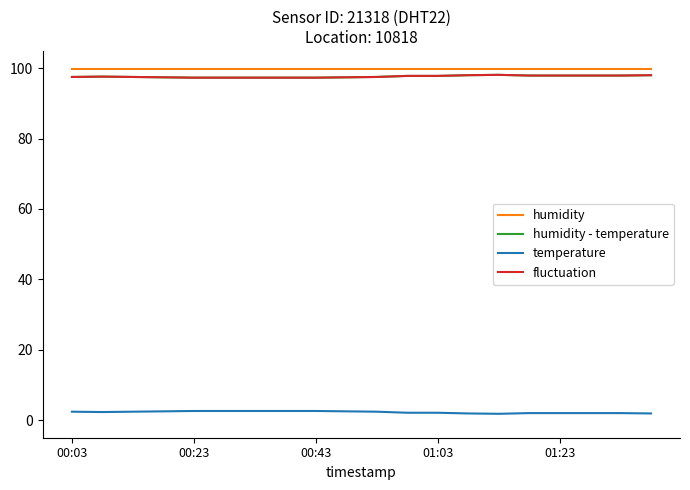

Is this an area chart (filled region under the line)?

No